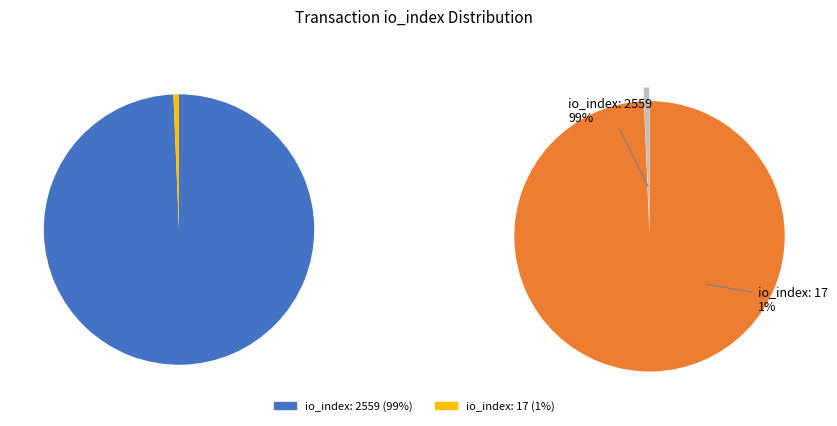

Which category accounts for the majority?

io_index: 2559